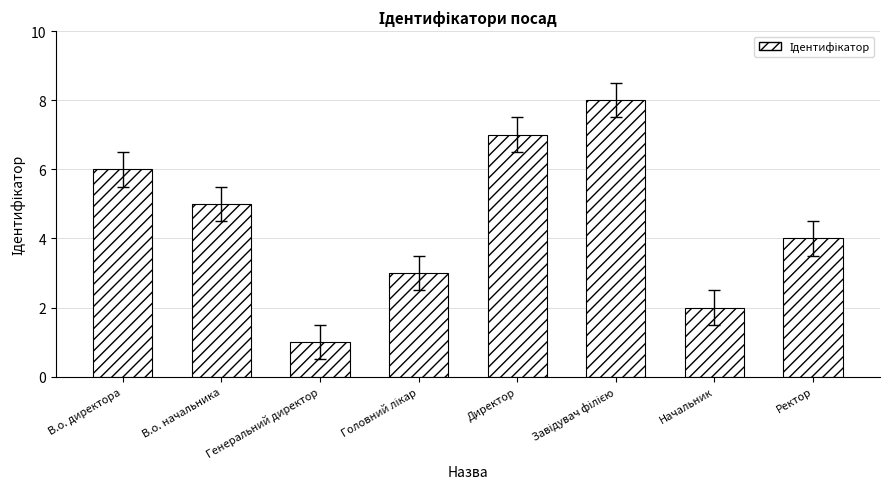

What is the sum of all values?

36